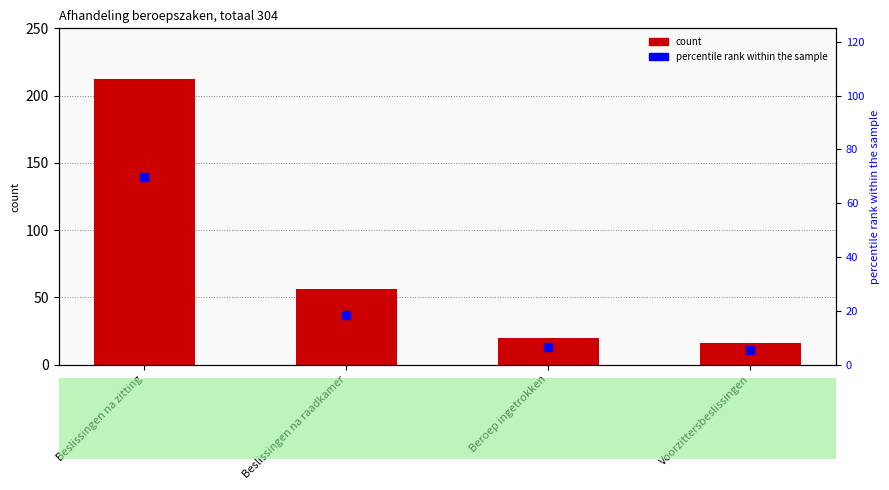

At which category is the sum across all series the highest?

Beslissingen na zitting